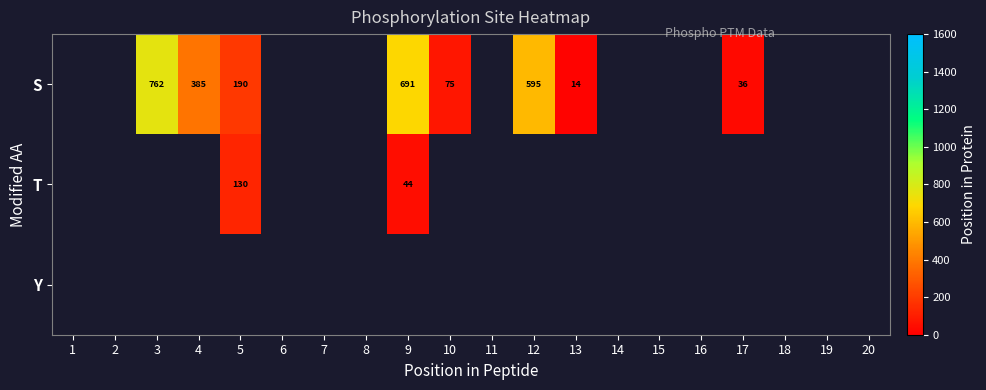

How many values in the S series exceed 595?

2